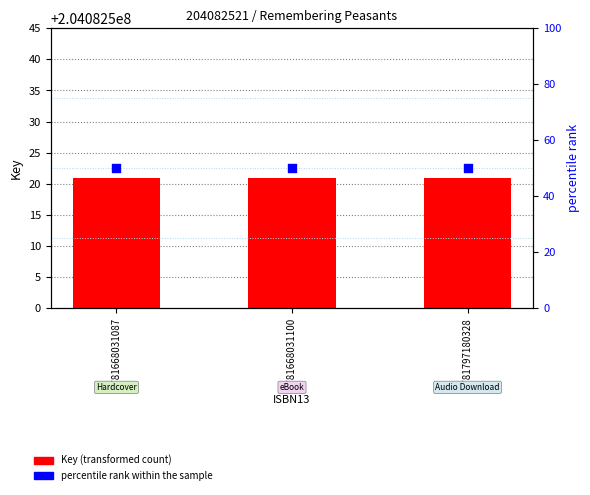

Which series contains the lowest Y value?

Key (transformed count)